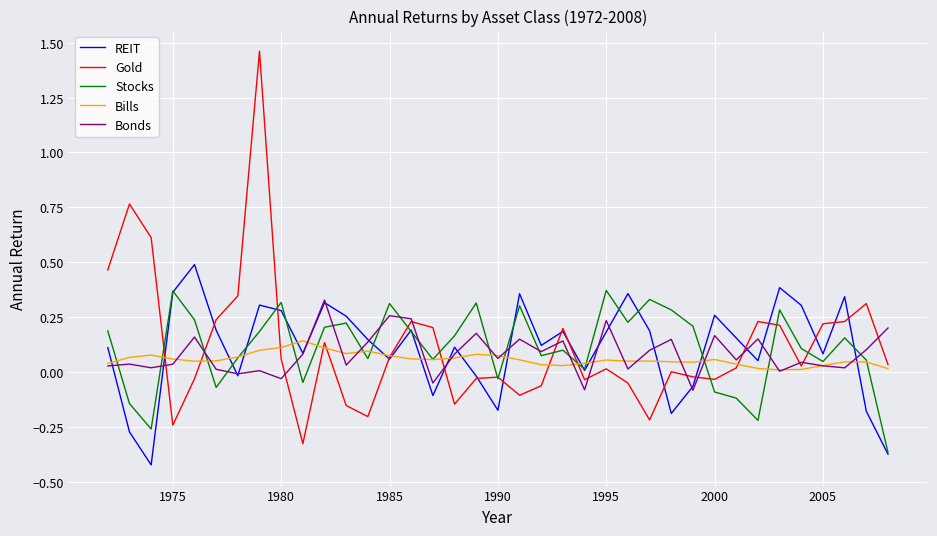

Which series has the largest range (max minus min)?

Gold